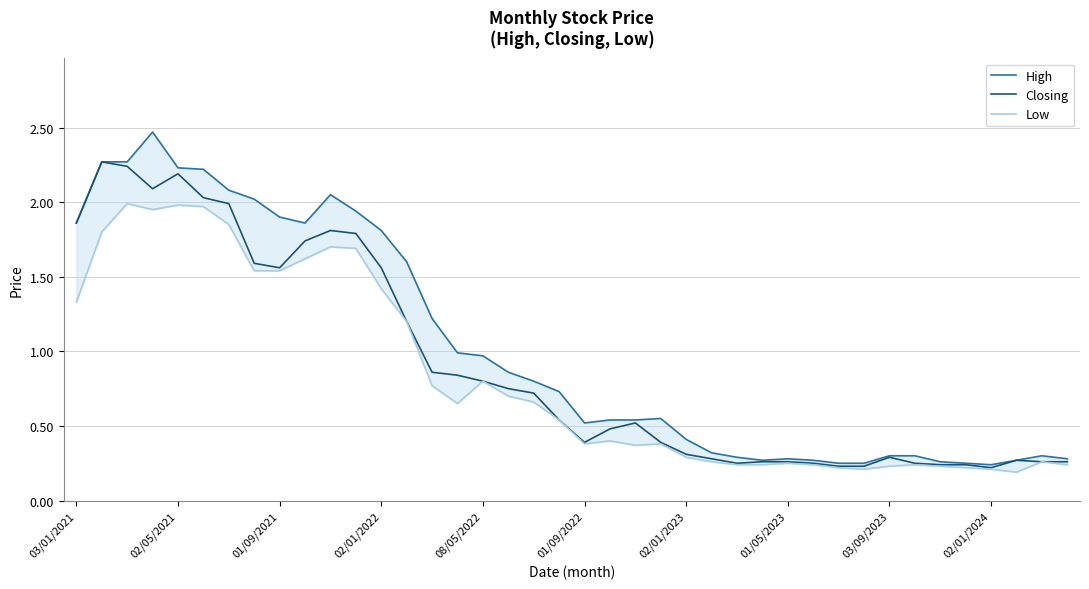

At 01/09/2022, list the series in order from smallest to largest.

Low, Closing, High